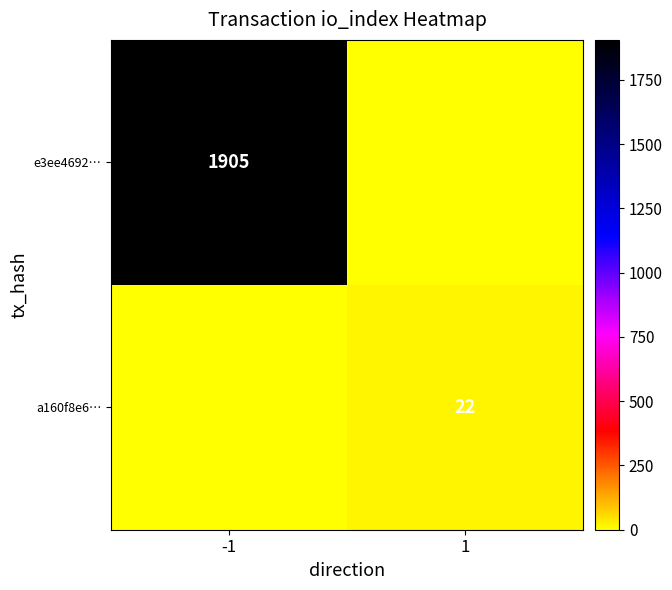

What is the difference between the highest and lowest values at -1?

1905